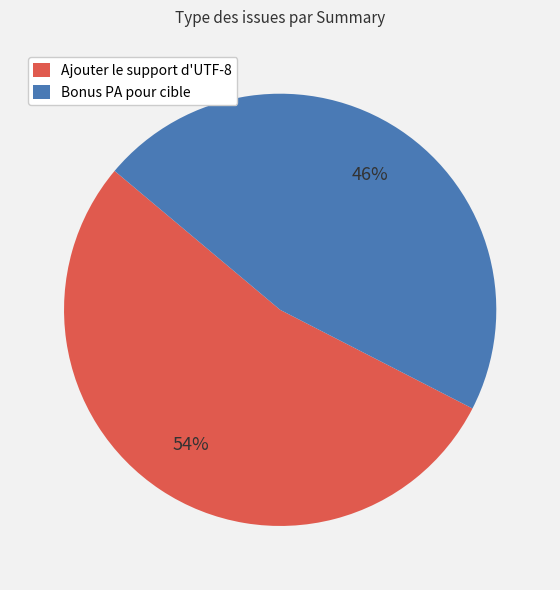

Which slice is the smallest?

Bonus PA pour cible